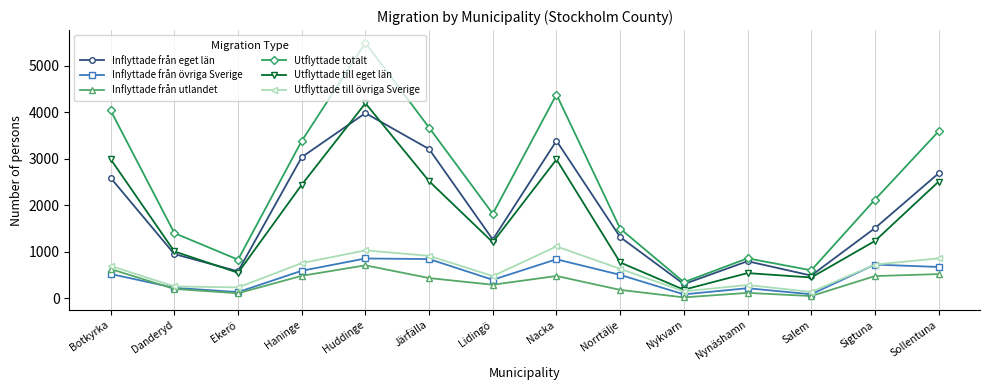

The Utflyttade till övriga Sverige series shows 283 at Nynäshamn. True or false?

True